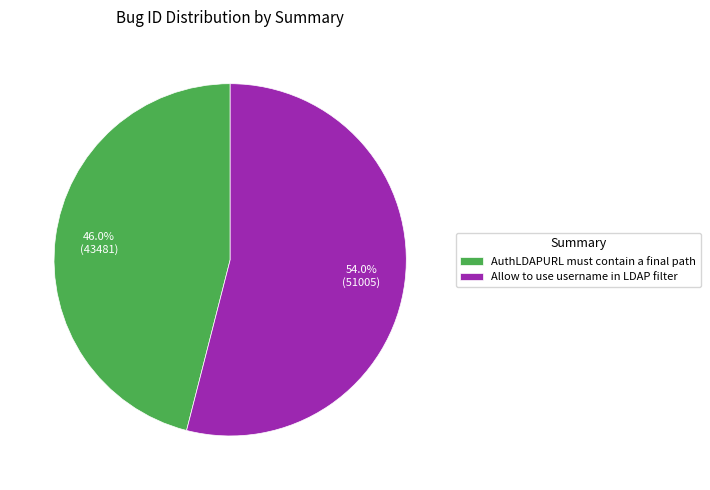

What percentage is NOT represented by Allow to use username in LDAP filter?

46.0%